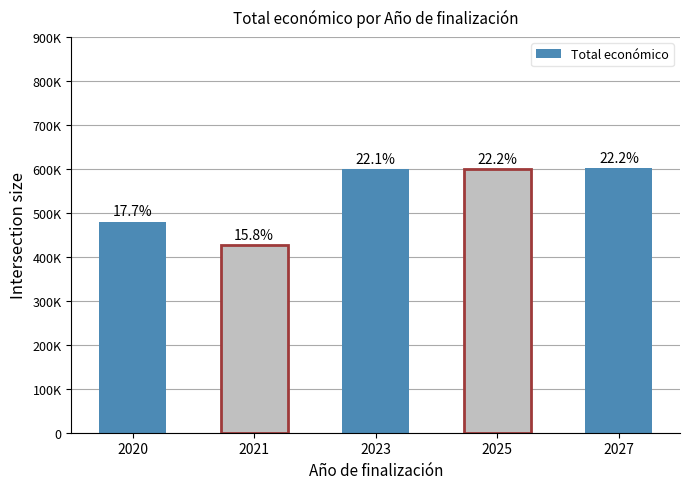

Which category has the highest value across all series?

2027